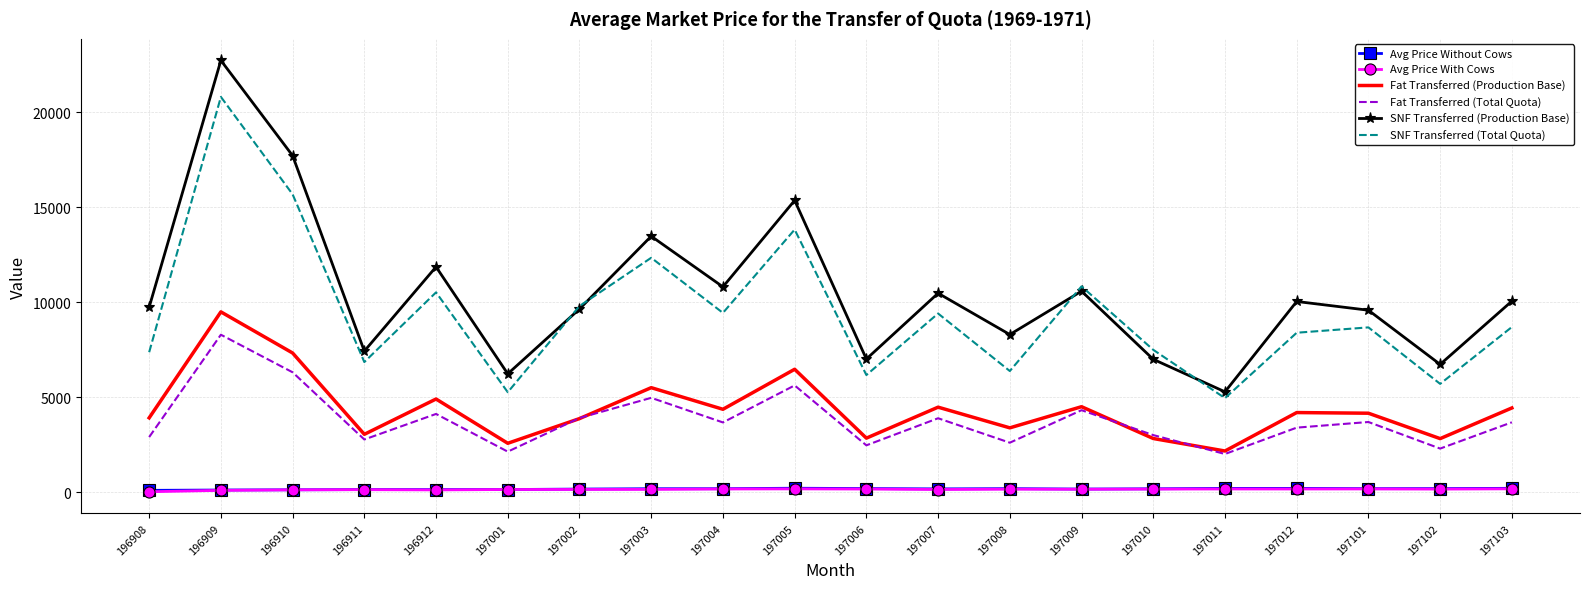

True or false: Fat Transferred (Production Base) and Avg Price With Cows intersect in this chart.

False